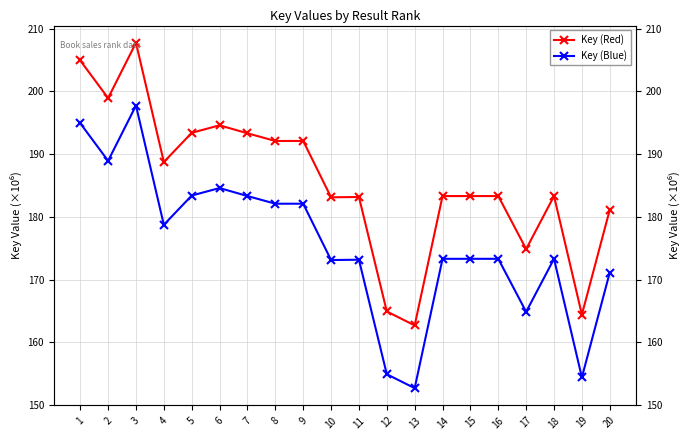

Count the number of data series in this chart.

2